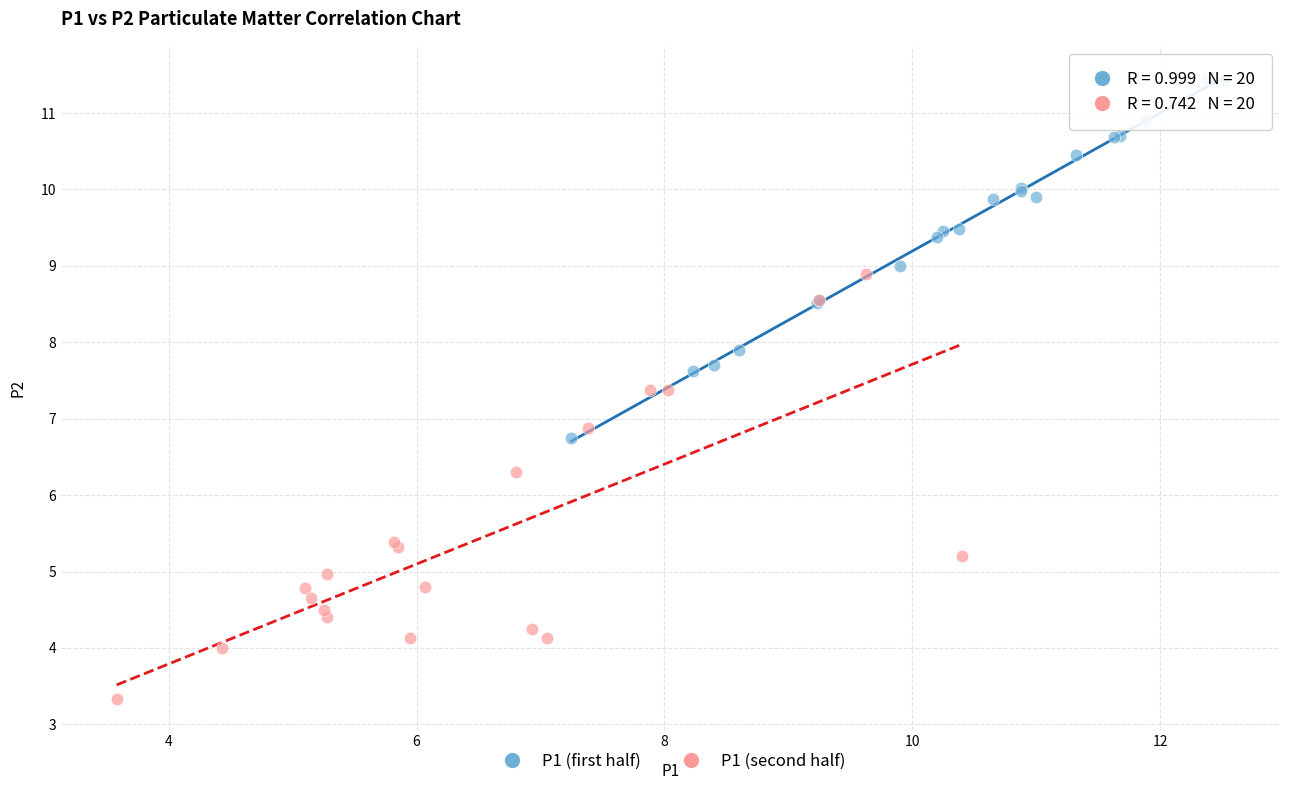

Which series contains the highest Y value?

P1 (first half)